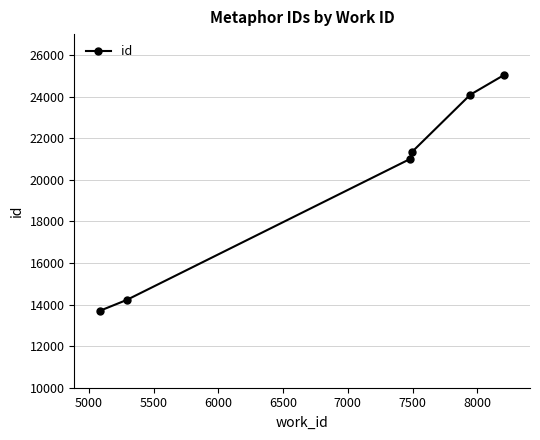

What is the value of the 5th point from the left?

24087